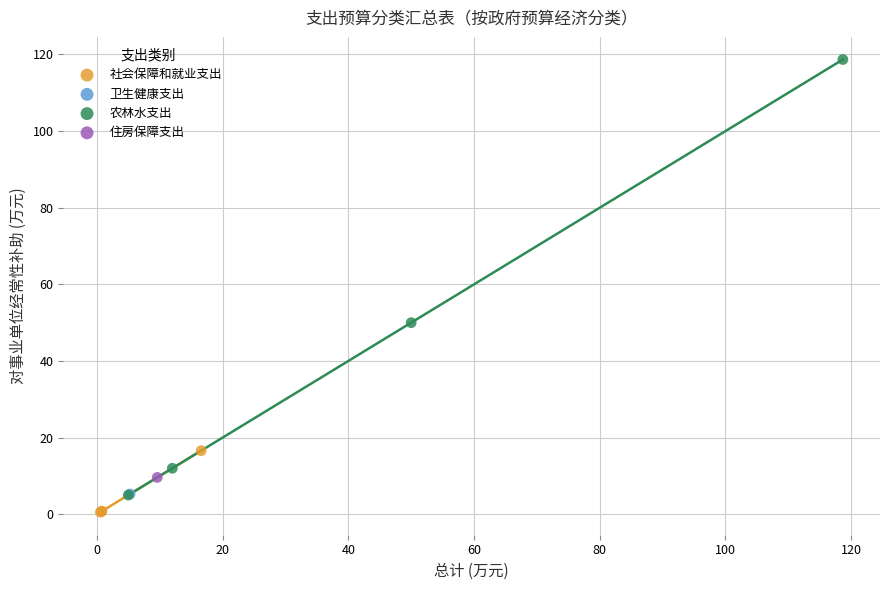

Which series contains the lowest Y value?

社会保障和就业支出